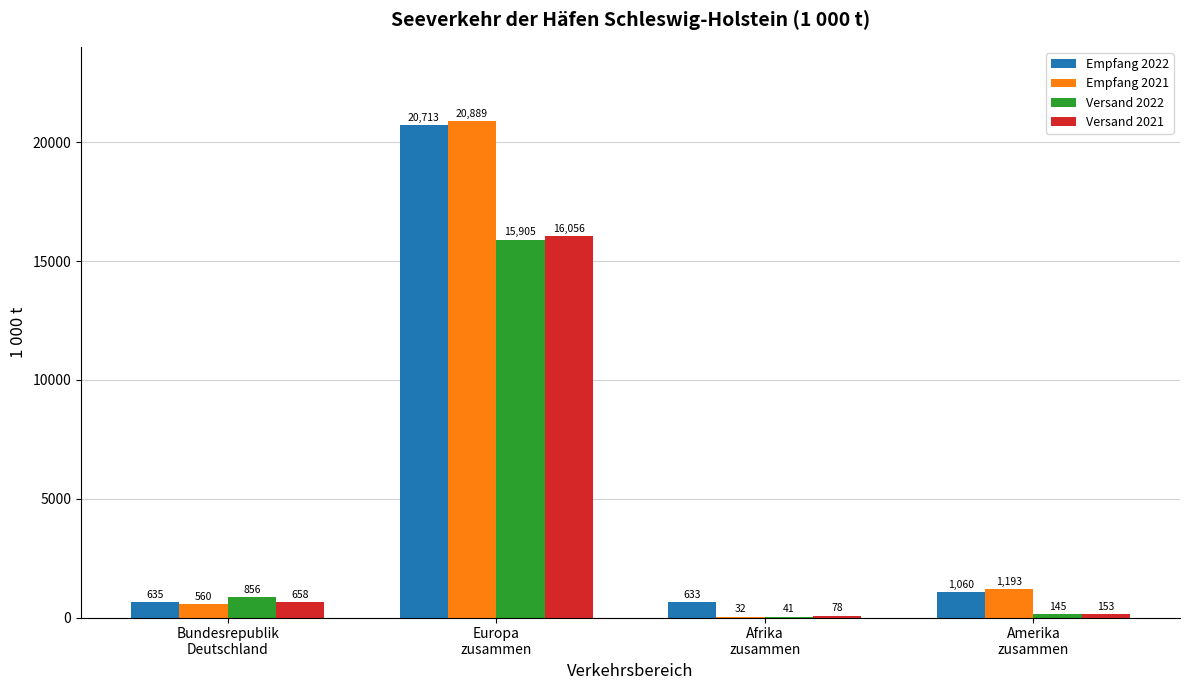

Which series has the largest range (max minus min)?

Empfang 2021